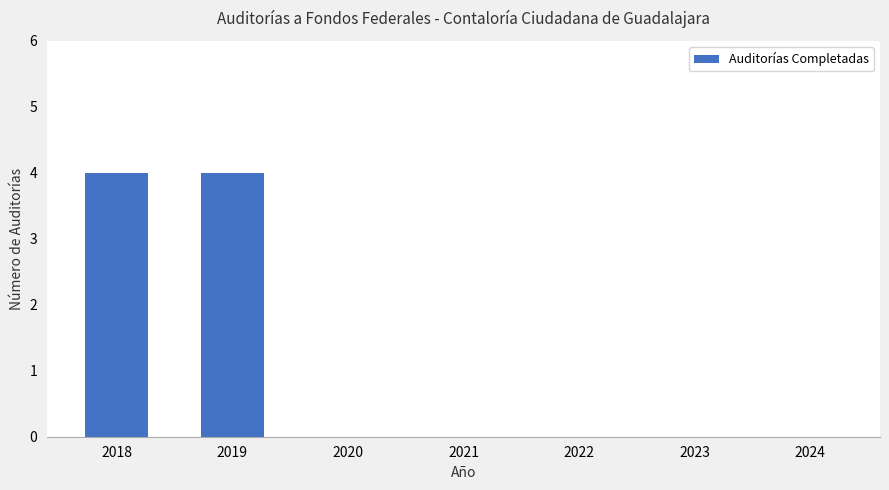

What is the greatest value displayed?

4